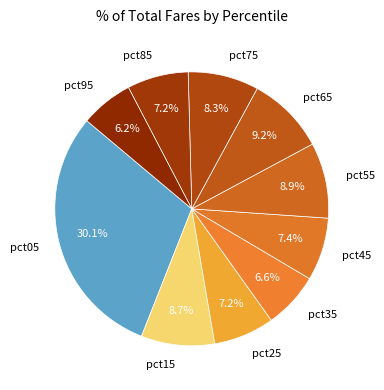

Is it true that pct05 is 35% of the pie?

False